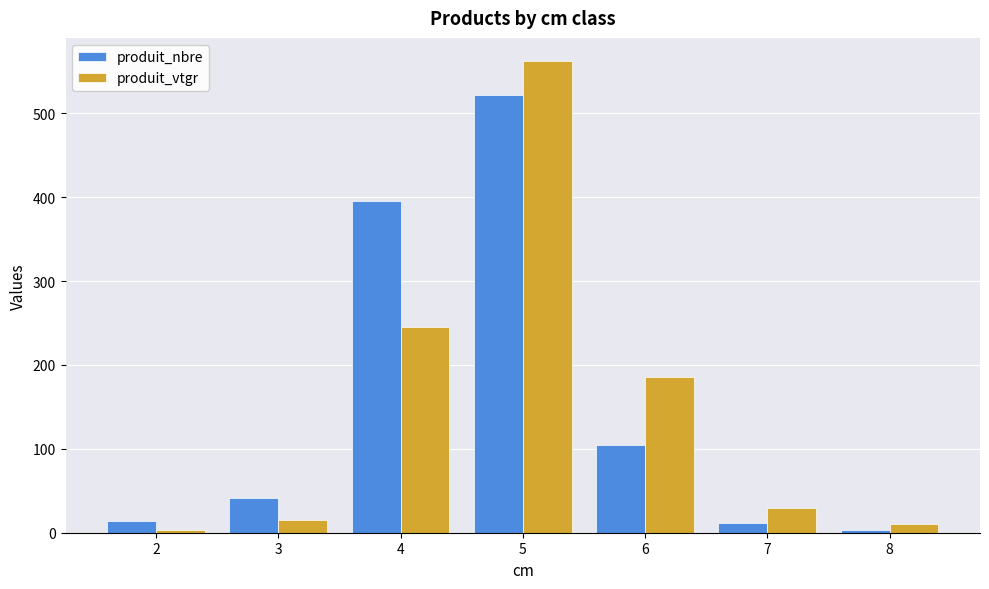

What is the difference between the maximum and minimum values in the produit_nbre series?

519.0